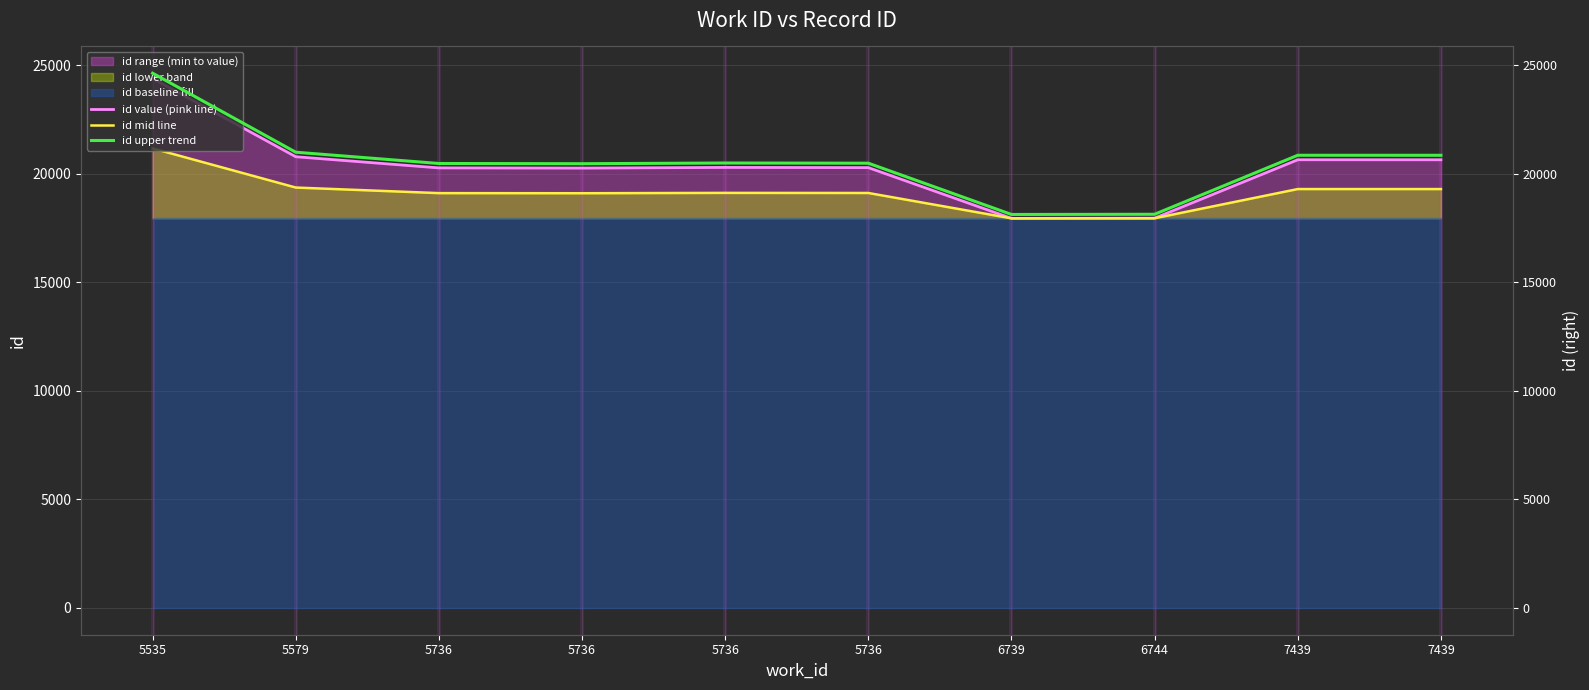

How many interior local peaks does the id mid line series have?

2